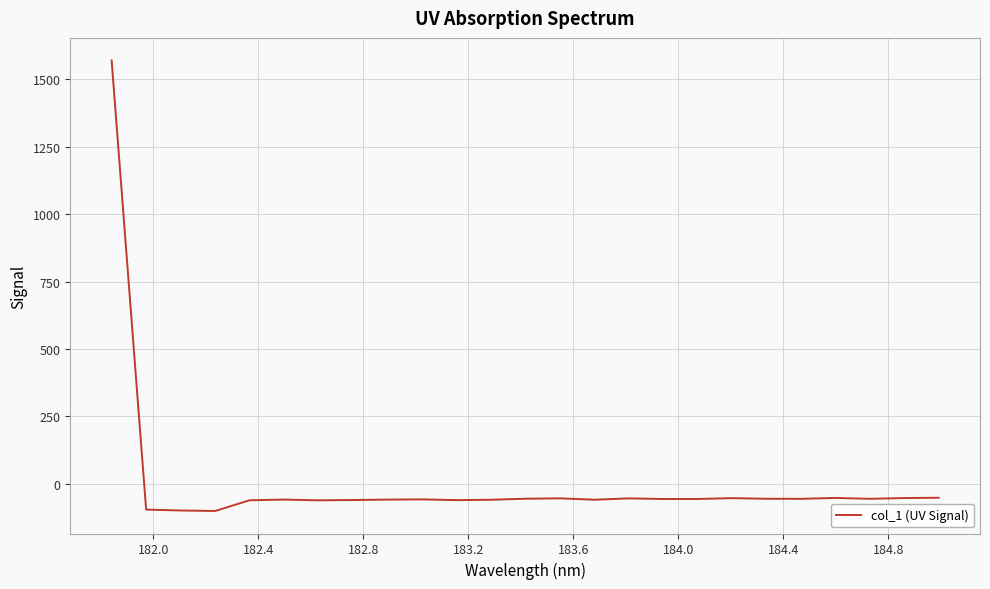

What is the difference between the maximum and minimum values?

1670.7